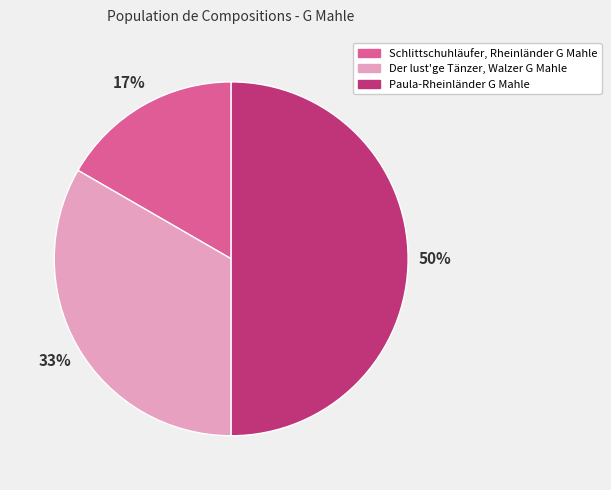

Is Schlittschuhläufer, Rheinländer G Mahle the majority of the pie?

No